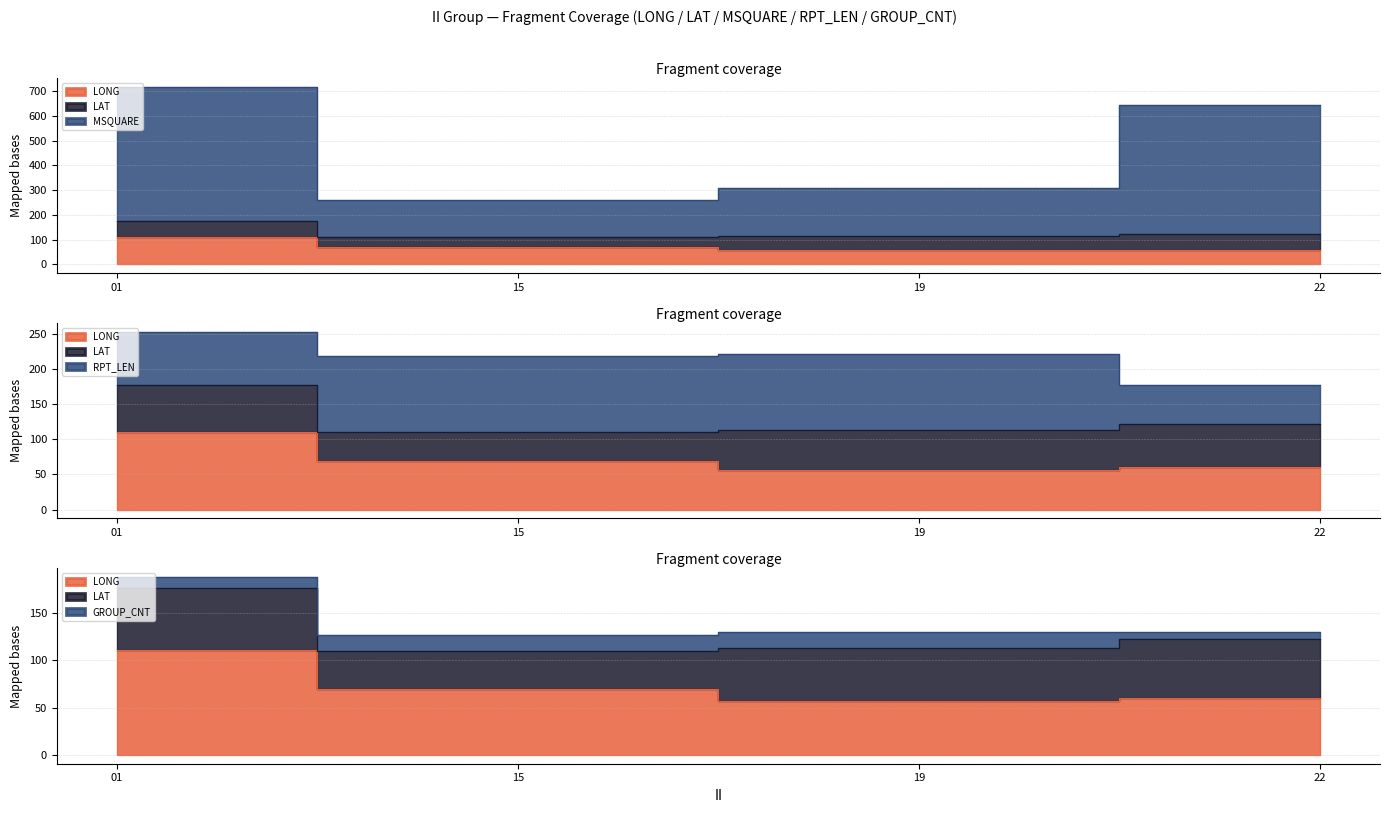

True or false: RPT_LEN has a value of 41.6 at 15.

False